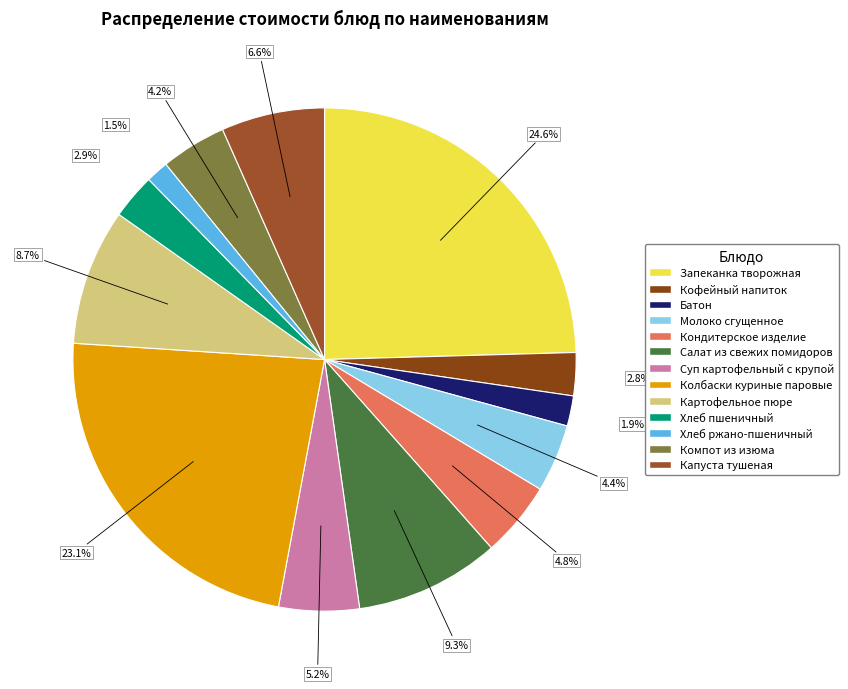

To the nearest percent, what percentage of the pie is Кофейный напиток?

3%